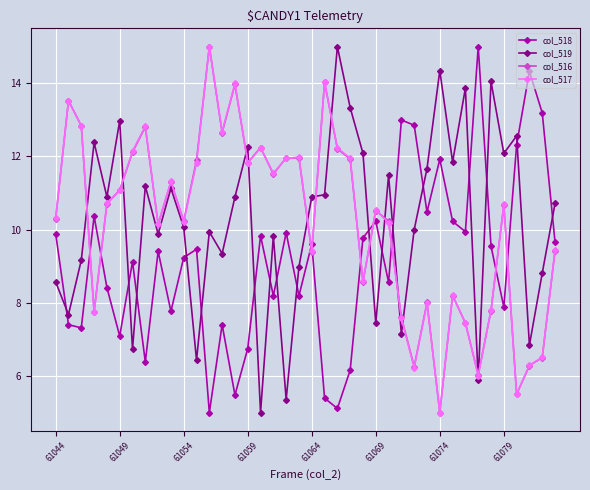

What are all the series names shown in the legend?

col_518, col_519, col_516, col_517